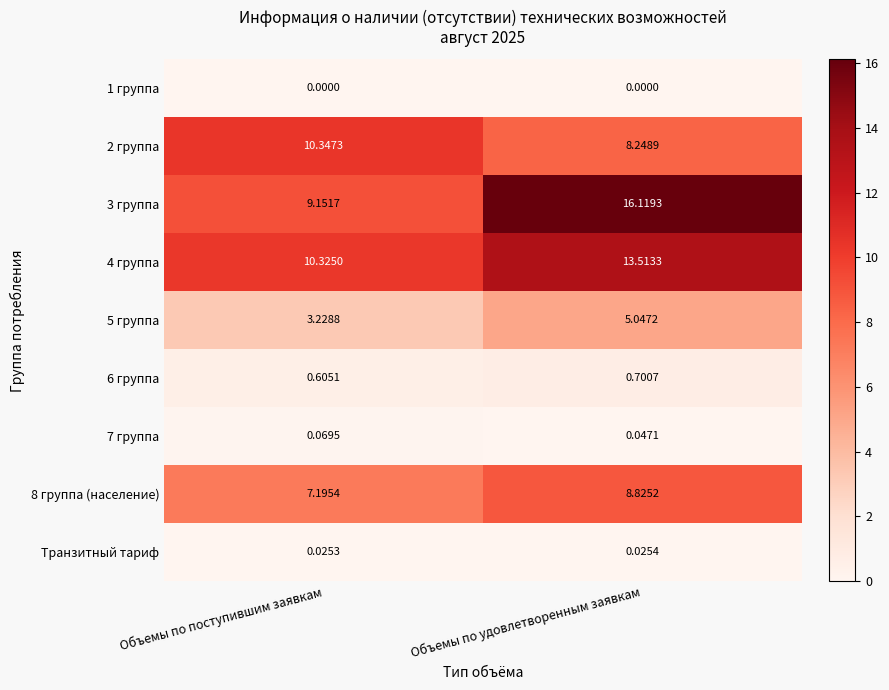

Which series changed the most between Объемы по поступившим заявкам and Объемы по удовлетворенным заявкам?

3 группа